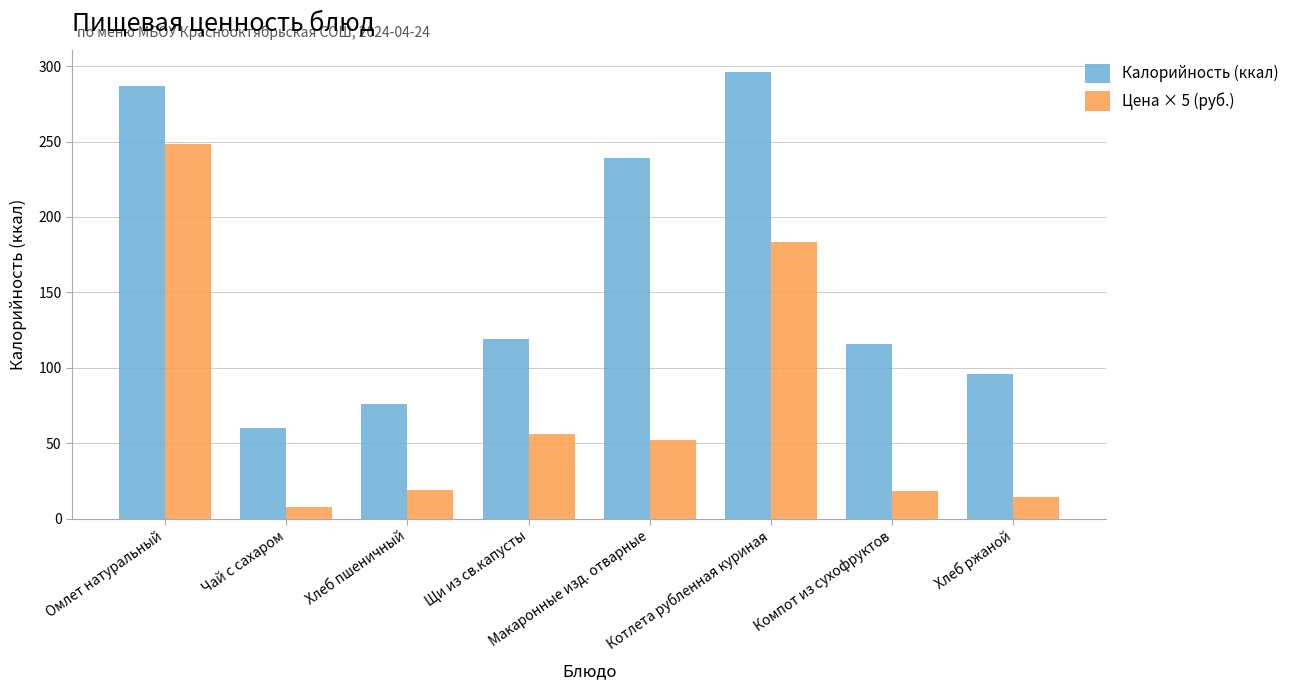

The Калорийность (ккал) series shows 143.3 at Котлета рубленная куриная. True or false?

False